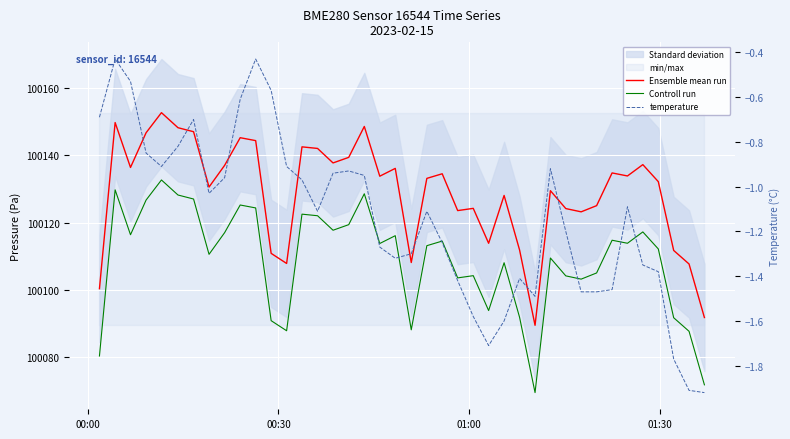

Count the number of data series in this chart.

3